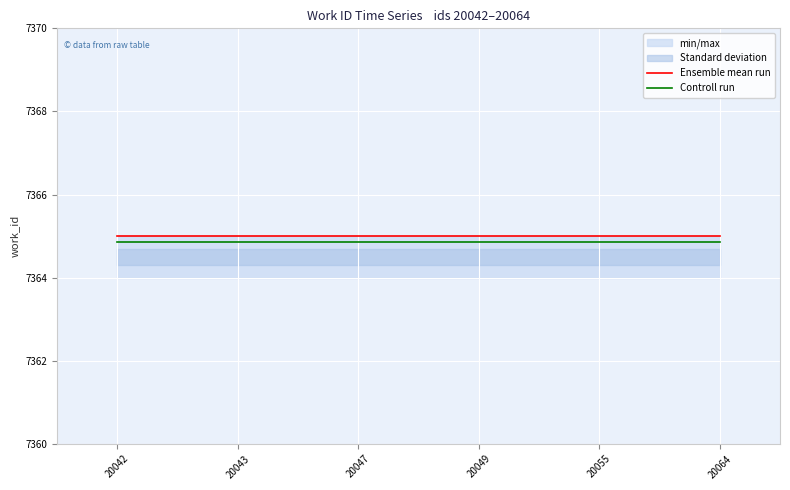

True or false: Ensemble mean run and Controll run intersect in this chart.

False